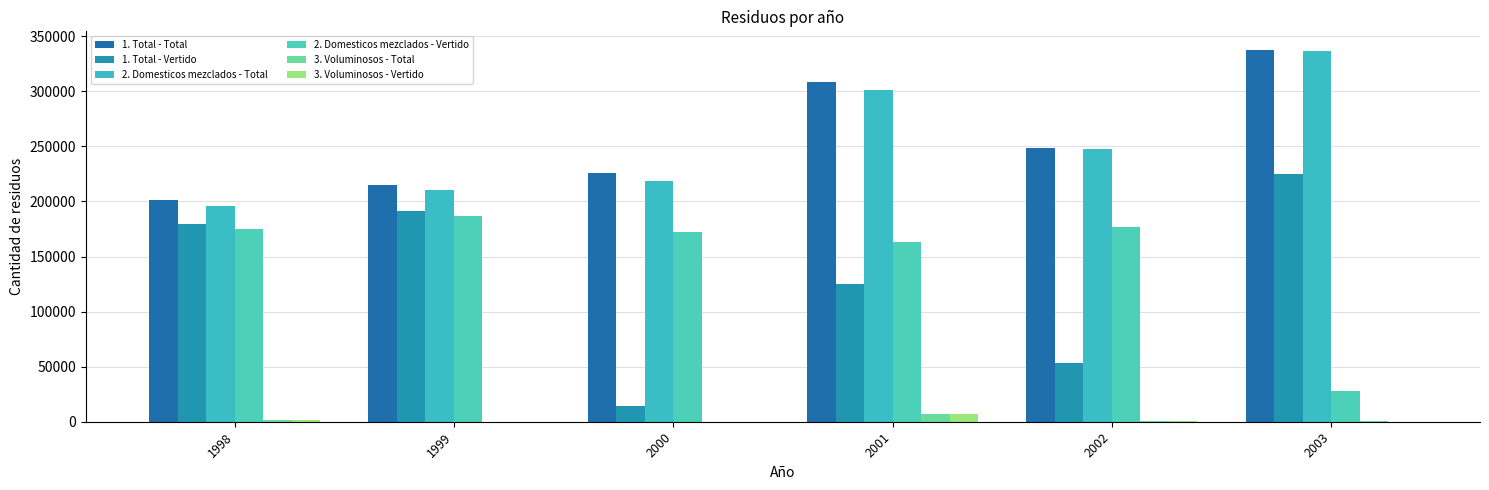

True or false: 1. Total - Total has a value of 338948 at 1998.

False